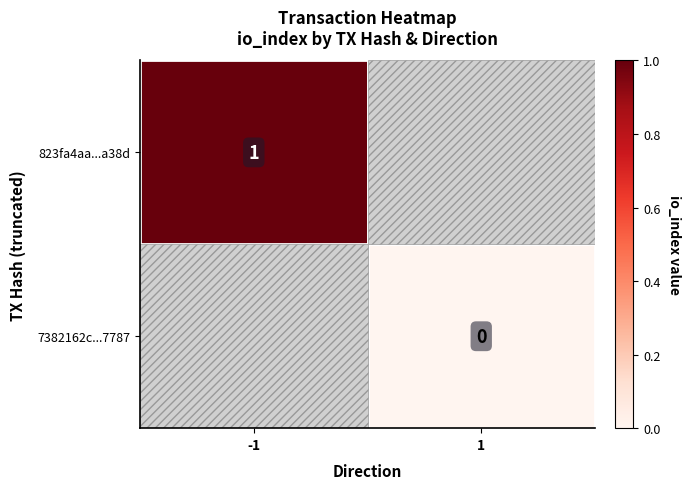

Rank the categories by 823fa4aa...a38d value from lowest to highest.

-1, 1